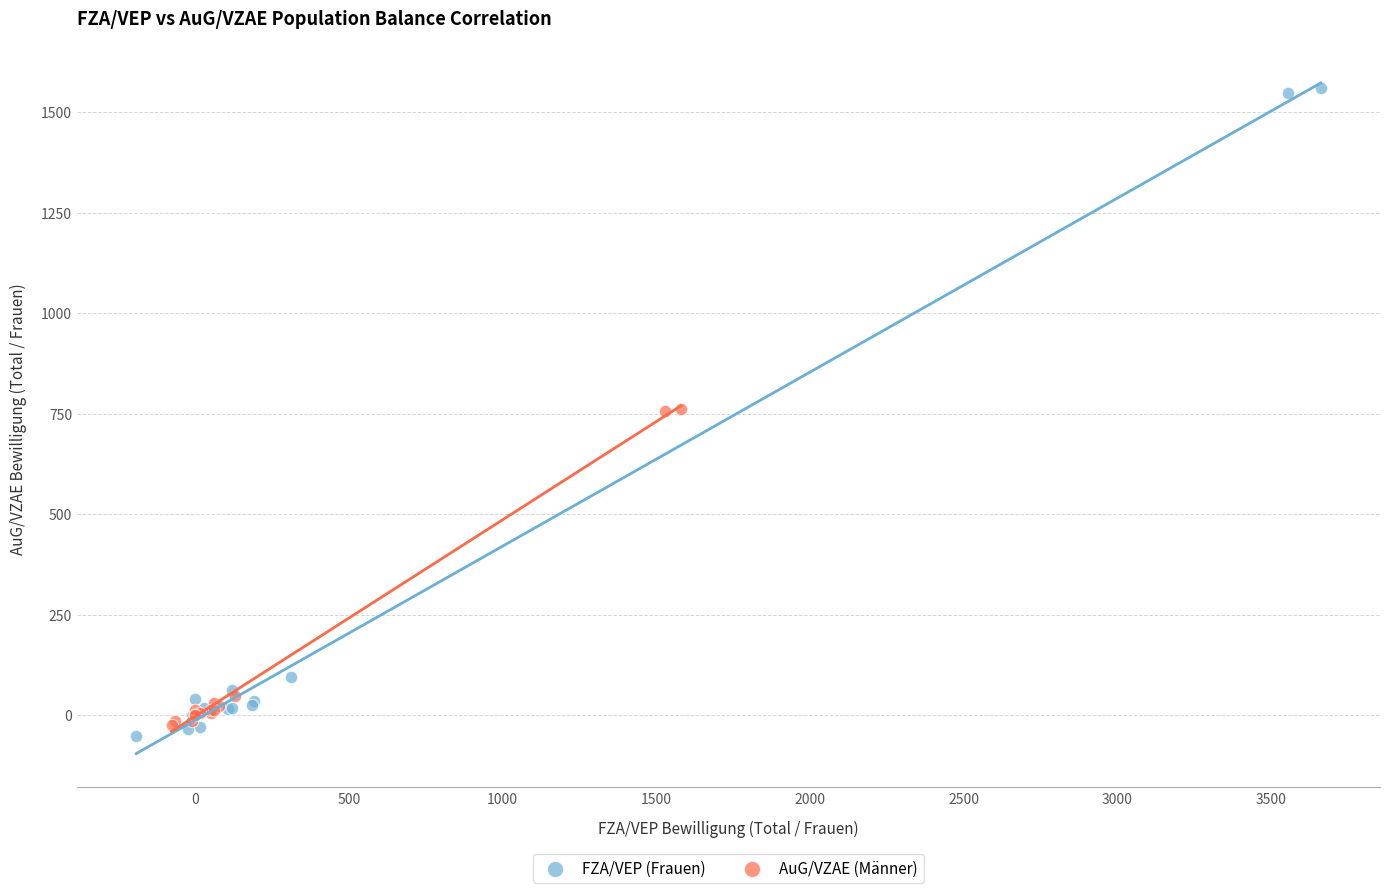

Which series has the largest Y range (max minus min)?

FZA/VEP (Frauen)